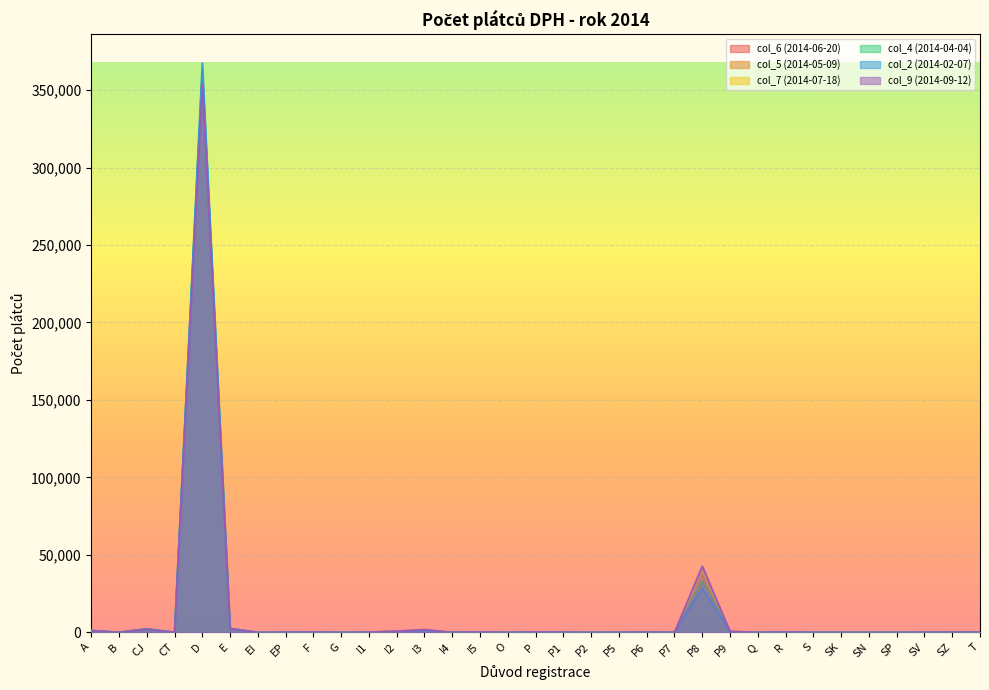

What are all the series names shown in the legend?

col_6 (2014-06-20), col_5 (2014-05-09), col_7 (2014-07-18), col_4 (2014-04-04), col_2 (2014-02-07), col_9 (2014-09-12)